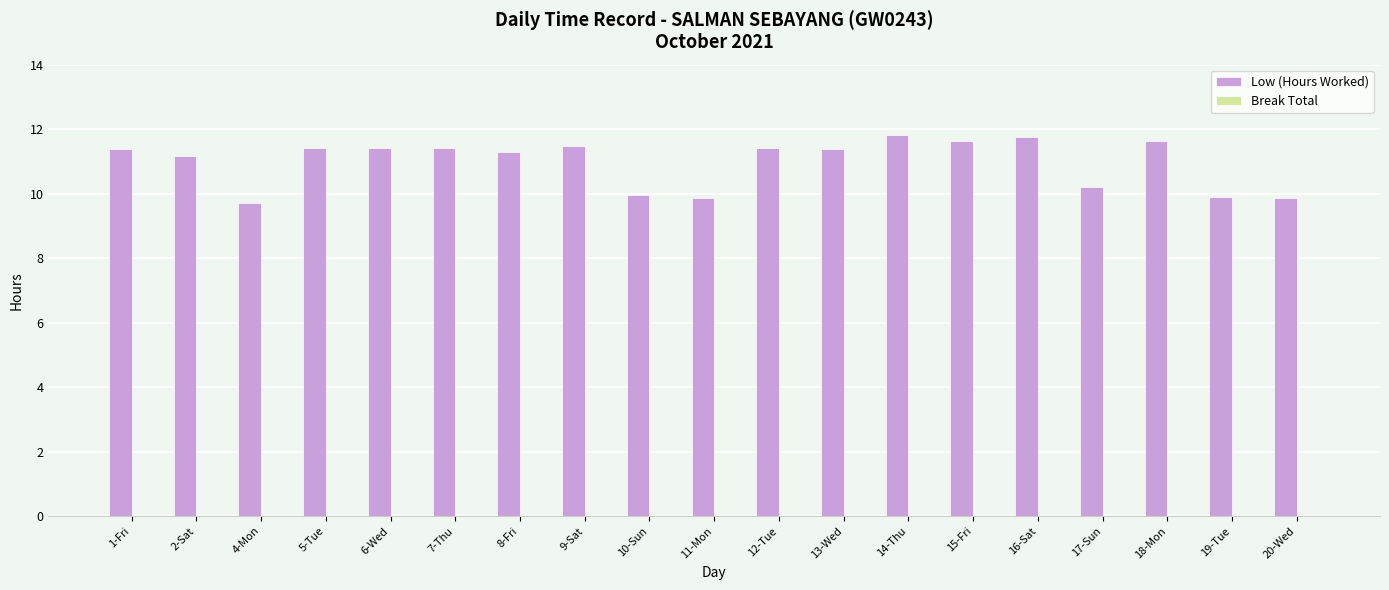

What position from the left is 13-Wed?

12